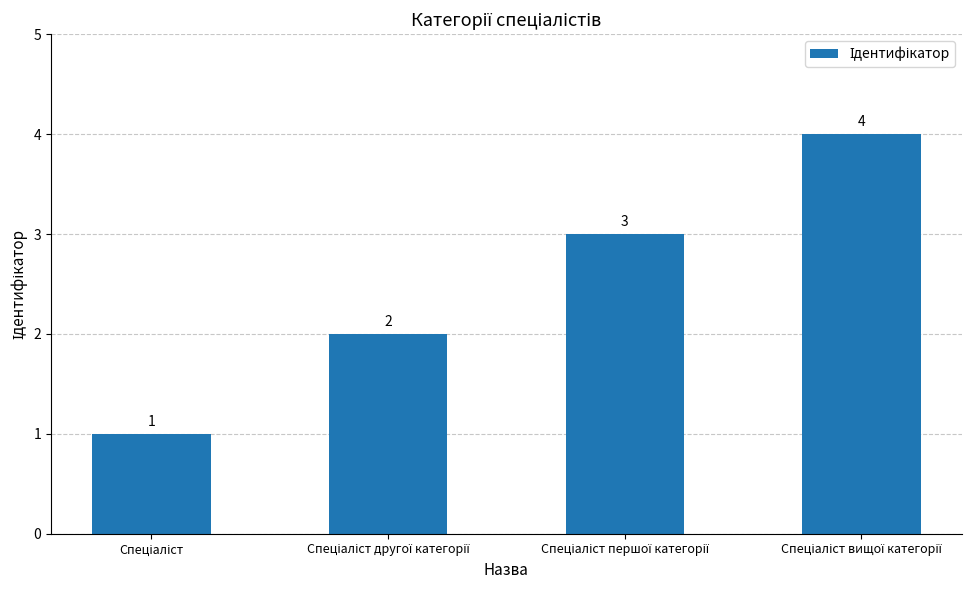

What is the value of the 1st bar from the left?

1